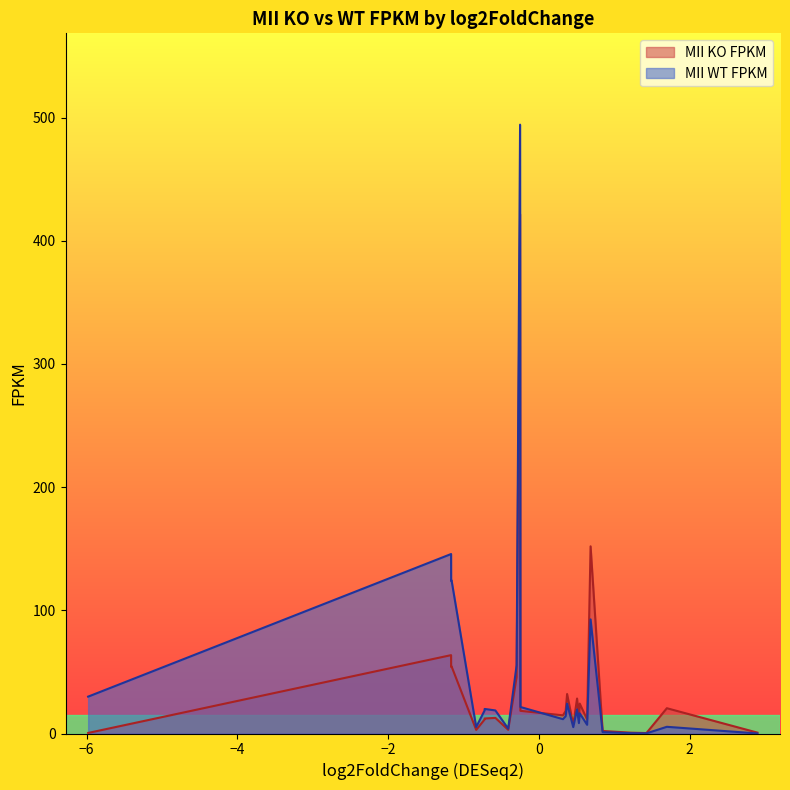

How many interior local valleys does the MII WT FPKM series have?

8